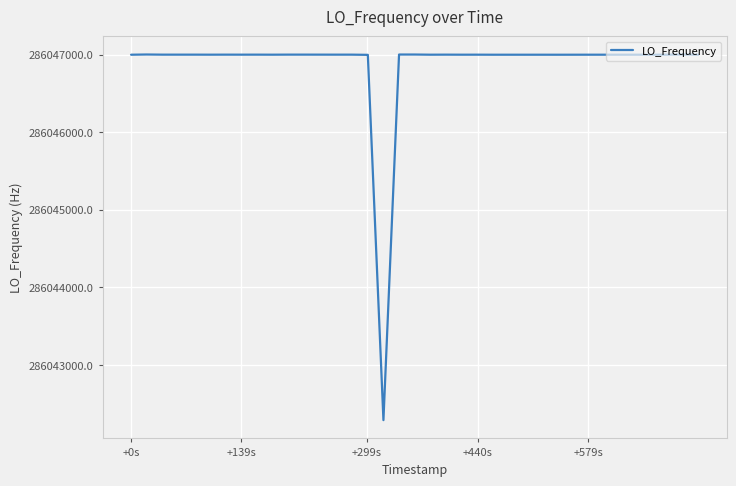

What is the minimum value shown in the chart?

286042288.3